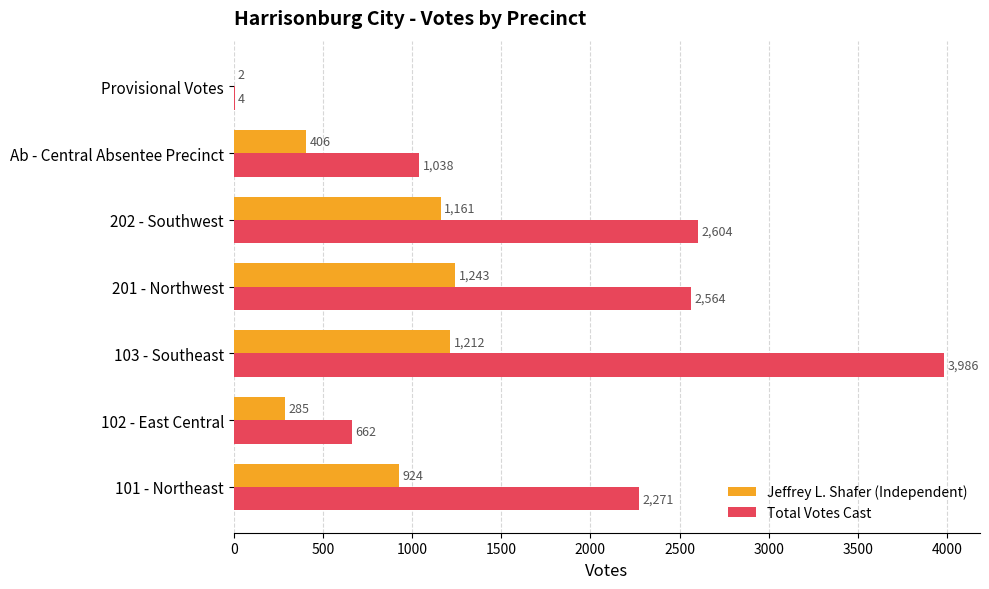

What is the sum of the Total Votes Cast values at 201 - Northwest and Provisional Votes?

2568